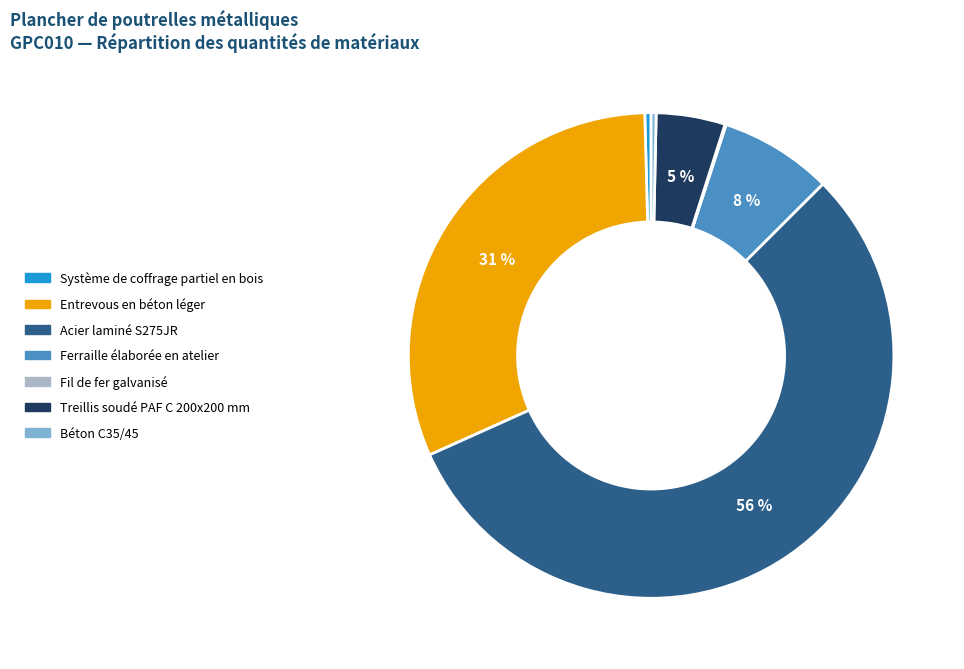

To the nearest percent, what is the difference between the largest and smallest slice percentages?

56%